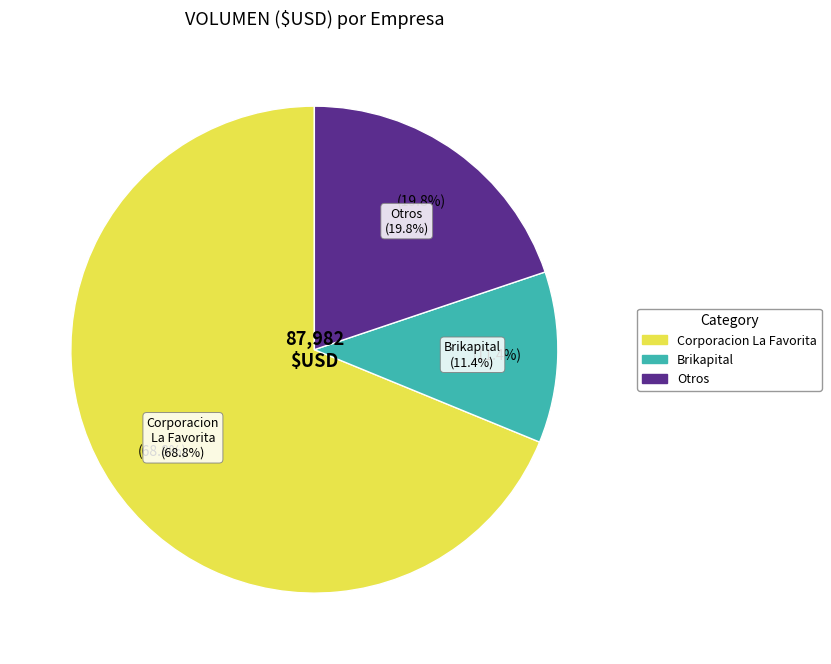

What percentage is the Otros slice, to the nearest percent?

20%